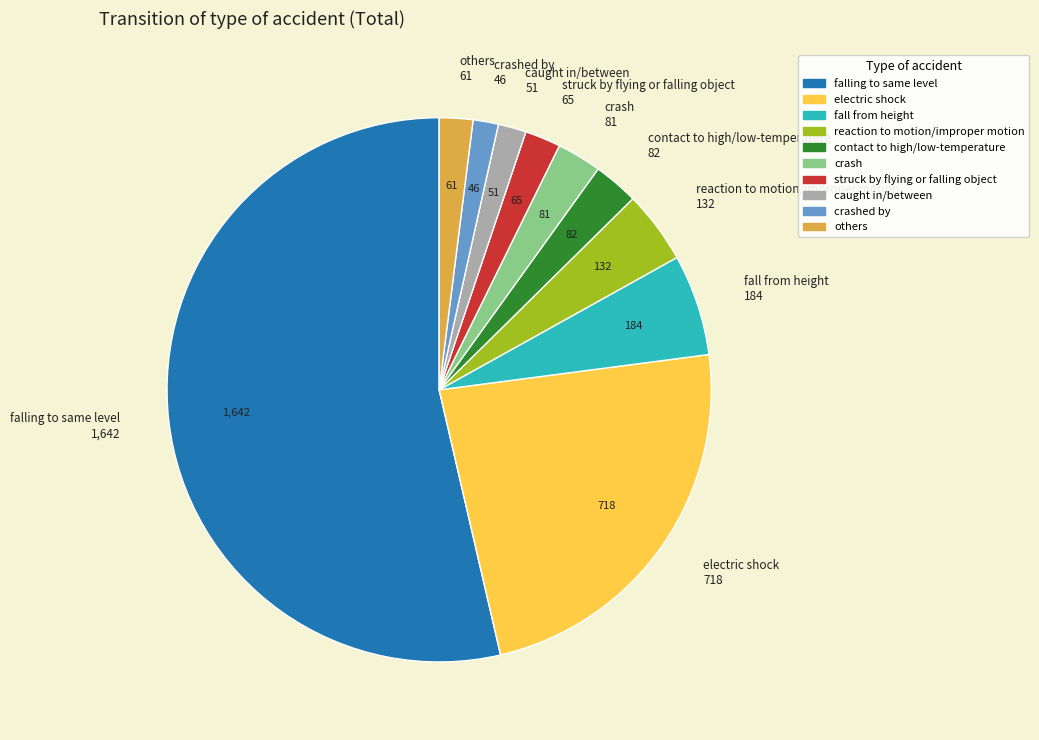

Is there a majority slice in this chart?

Yes